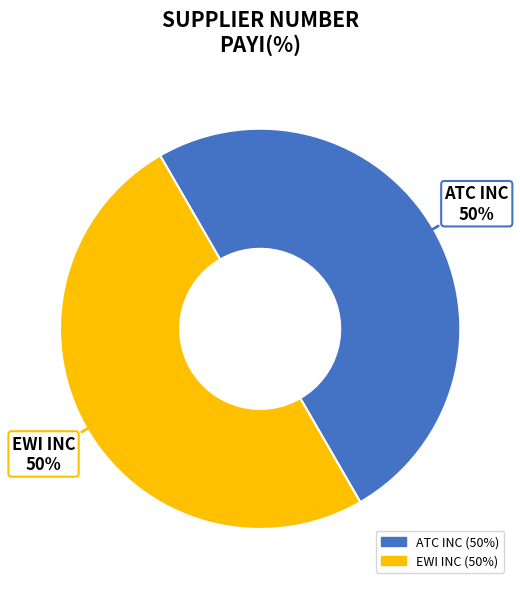

True or false: ATC INC accounts for 50% of the total.

True